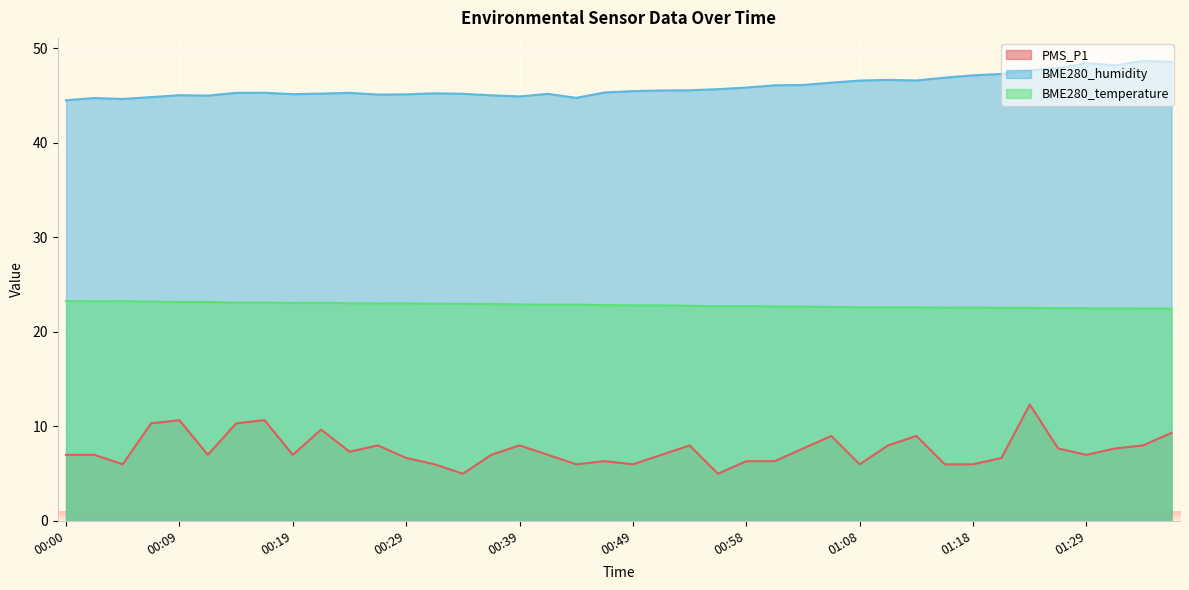

Is the value of PMS_P1 at 00:00 greater than the value of BME280_temperature at 01:36?

No